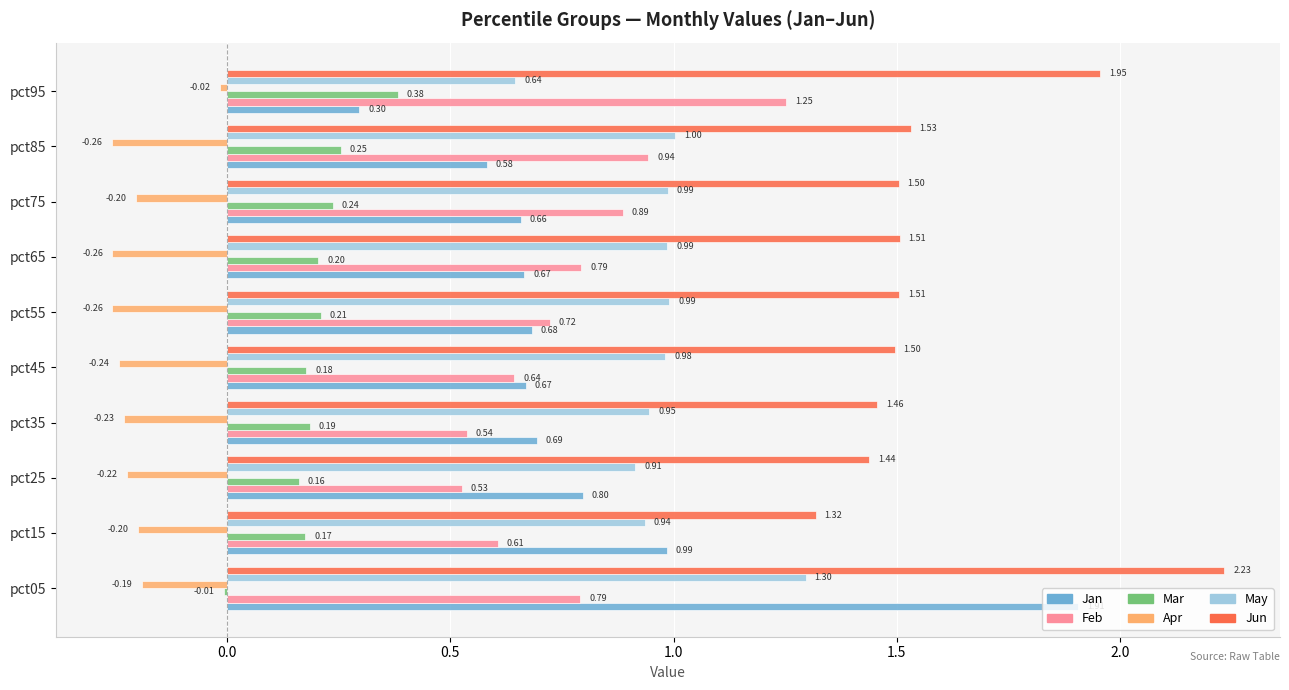

Between pct15 and pct35, which series saw the biggest shift?

Jan